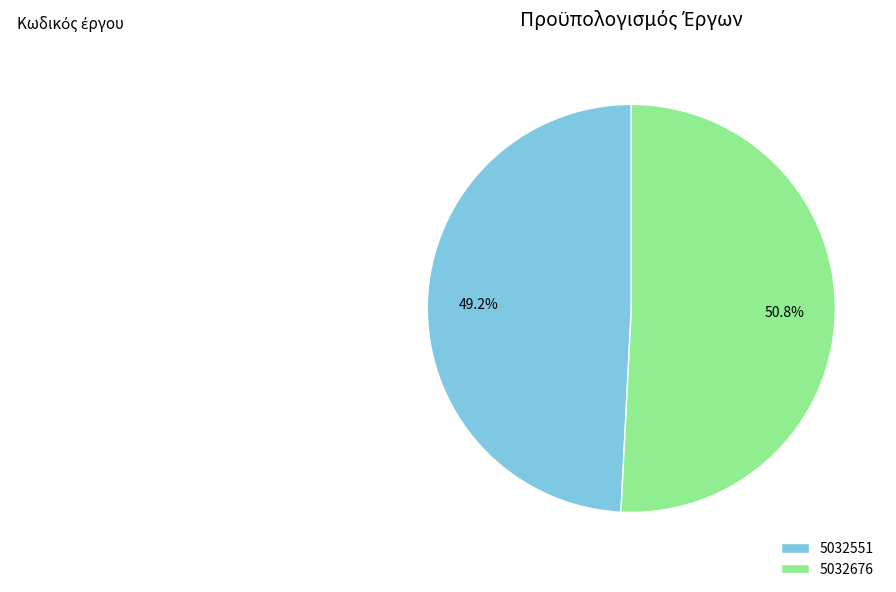

Do 5032551 and 5032676 together represent more than half of the pie?

Yes